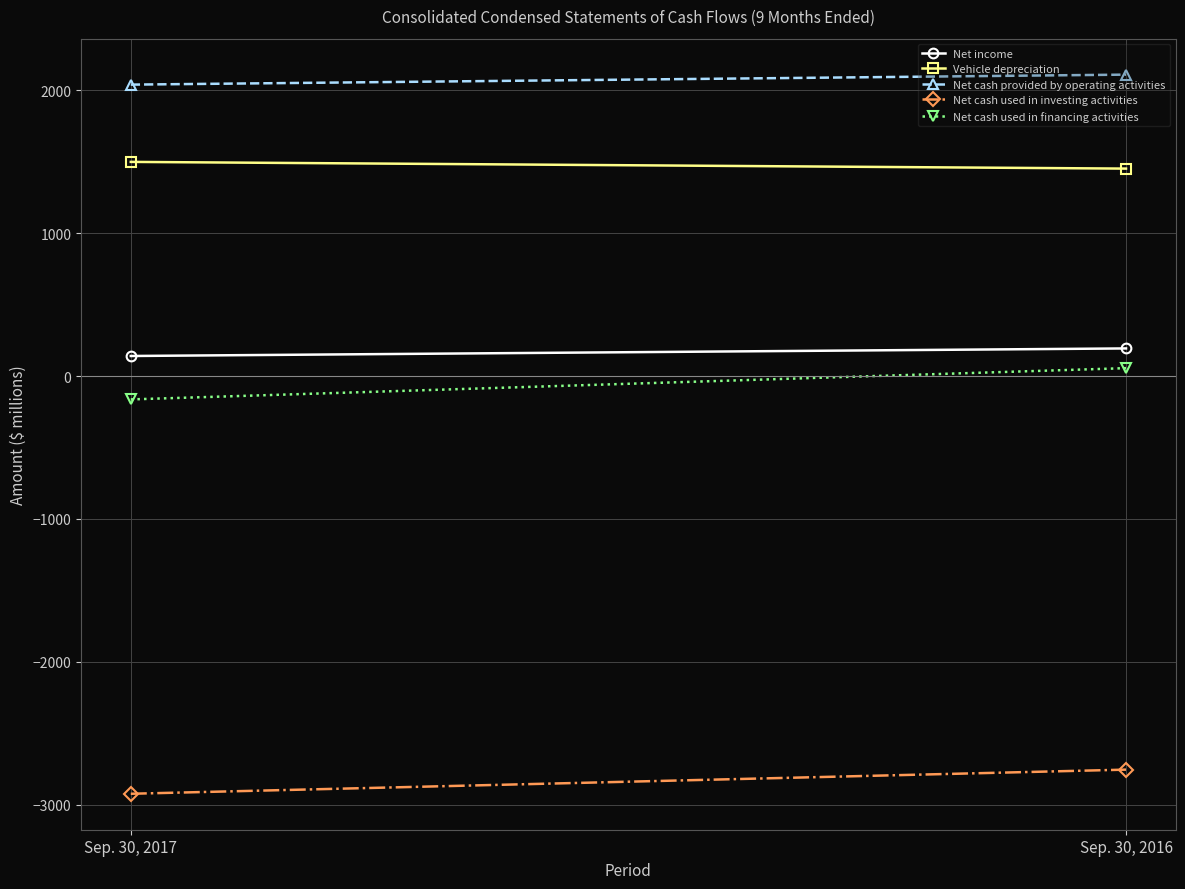

Is the value of Vehicle depreciation at Sep. 30, 2017 greater than the value of Net cash provided by operating activities at Sep. 30, 2016?

No